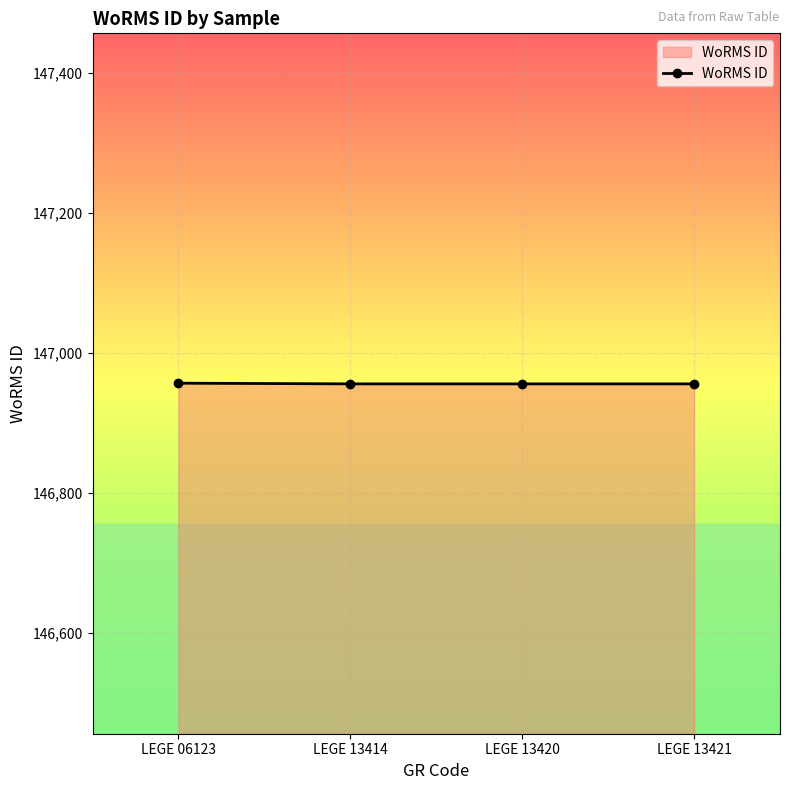

True or false: the data shows 210782 at LEGE 13414.

False